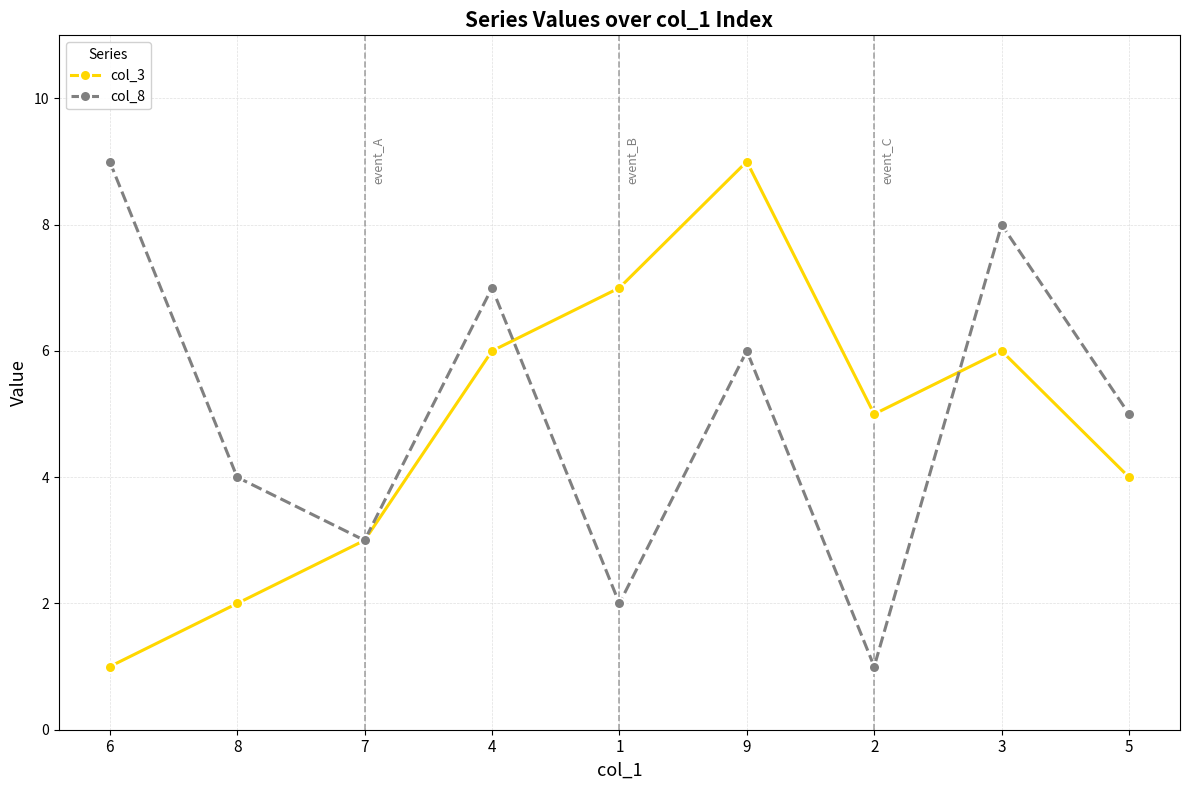

Reading right to left, list all the values displayed in this chart.

col_3: 4	6	5	9	7	6	3	2	1
col_8: 5	8	1	6	2	7	3	4	9